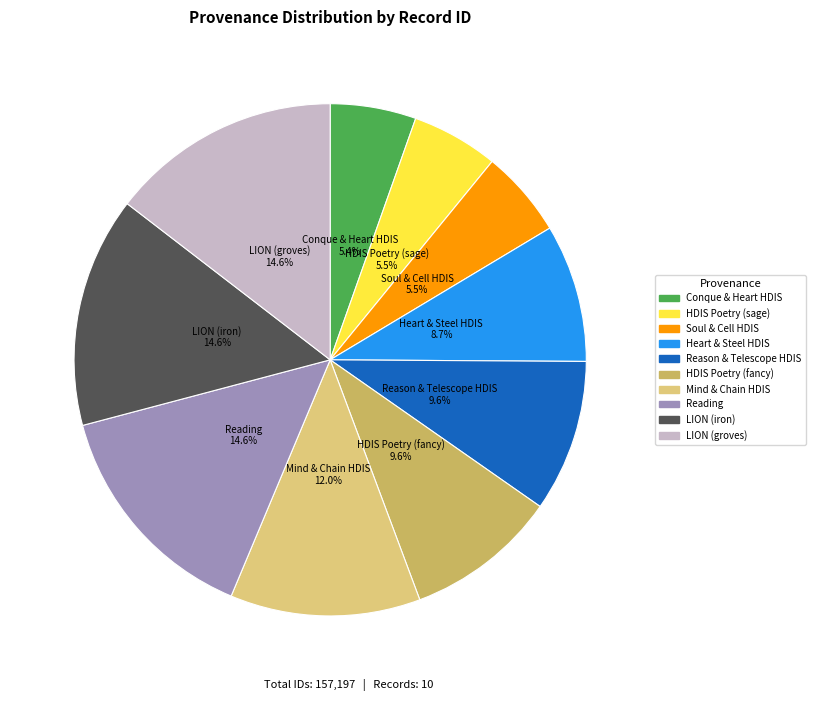

Which has a higher value, Reading or Mind & Chain HDIS?

Reading